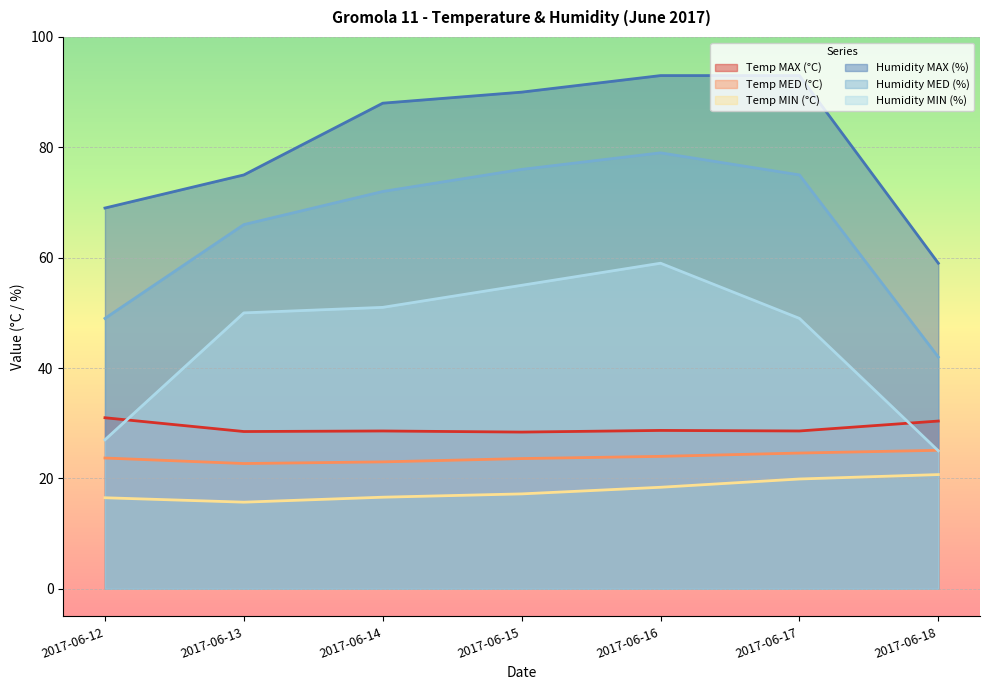

At which label does Humidity MIN (%) reach its minimum?

2017-06-18